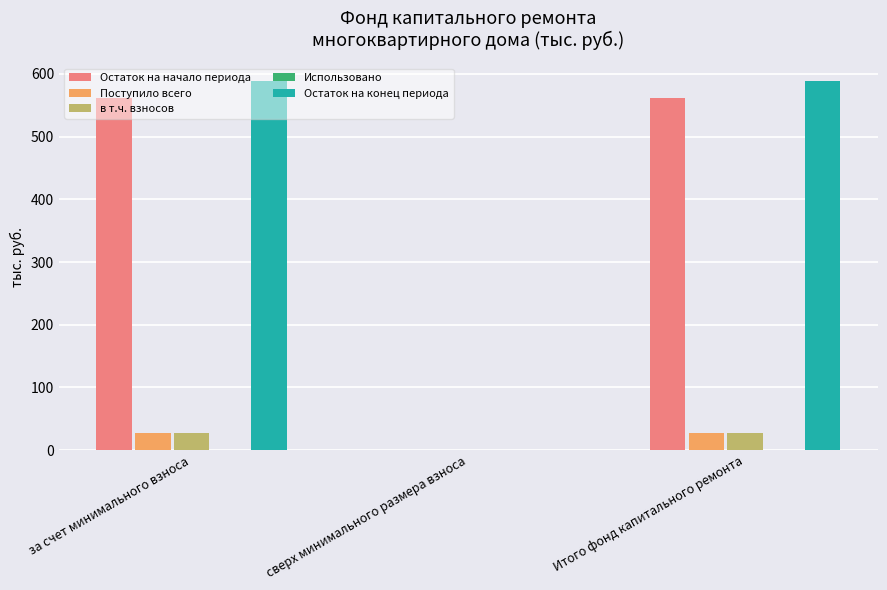

What is the maximum value shown in the chart?

588.0